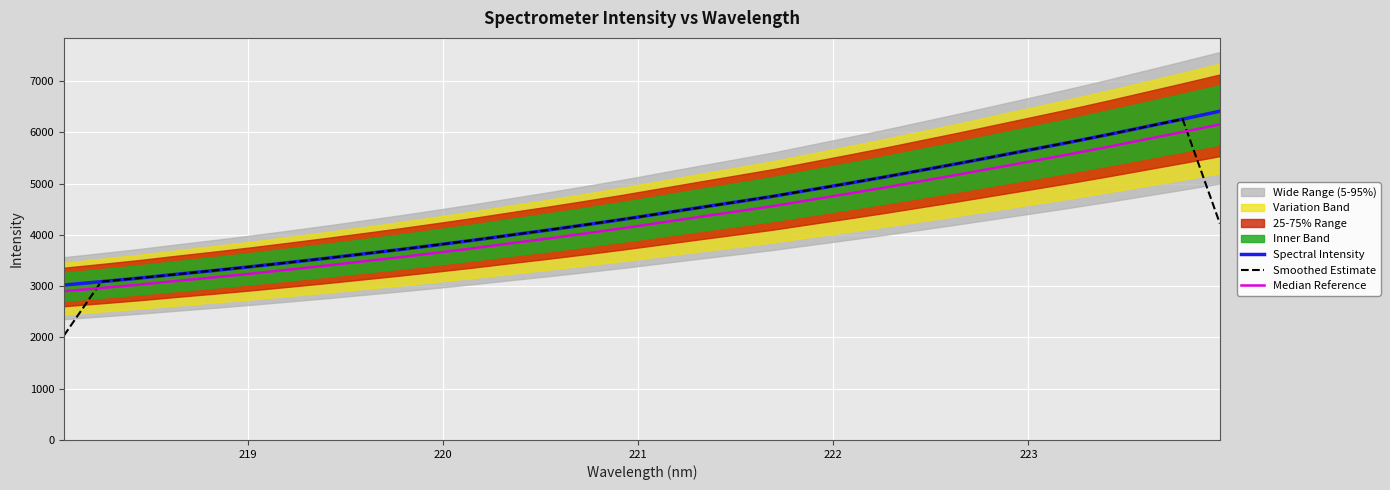

Reading left to right, list all the values displayed in this chart.

Spectral Intensity: 3022.7	3088.7	3156.8	3231.8	3304.1	3380.0	3460.3	3542.1	3628.2	3714.4	3805.8	3899.7	3999.9	4097.6	4200.1	4305.9	4417.9	4530.5	4640.7	4752.2	4878.2	5002.7	5129.9	5263.4	5396.8	5535.1	5673.6	5812.8	5957.8	6108.8	6259.6	6414.1
Smoothed Estimate: 2037.1	3089.4	3159.1	3230.9	3305.3	3381.5	3460.8	3543.5	3628.2	3716.1	3806.6	3901.8	3999.1	4099.2	4201.2	4308.0	4418.1	4529.7	4641.1	4757.0	4877.7	5003.6	5132.0	5263.4	5398.5	5535.2	5673.8	5814.7	5959.8	6108.7	6260.8	4224.6
Median Reference: 2901.7	2965.2	3030.5	3102.5	3171.9	3244.8	3321.9	3400.4	3483.1	3565.8	3653.5	3743.7	3839.9	3933.7	4032.1	4133.7	4241.2	4349.3	4455.1	4562.1	4683.1	4802.6	4924.8	5052.9	5180.9	5313.7	5446.6	5580.2	5719.4	5864.5	6009.2	6157.5